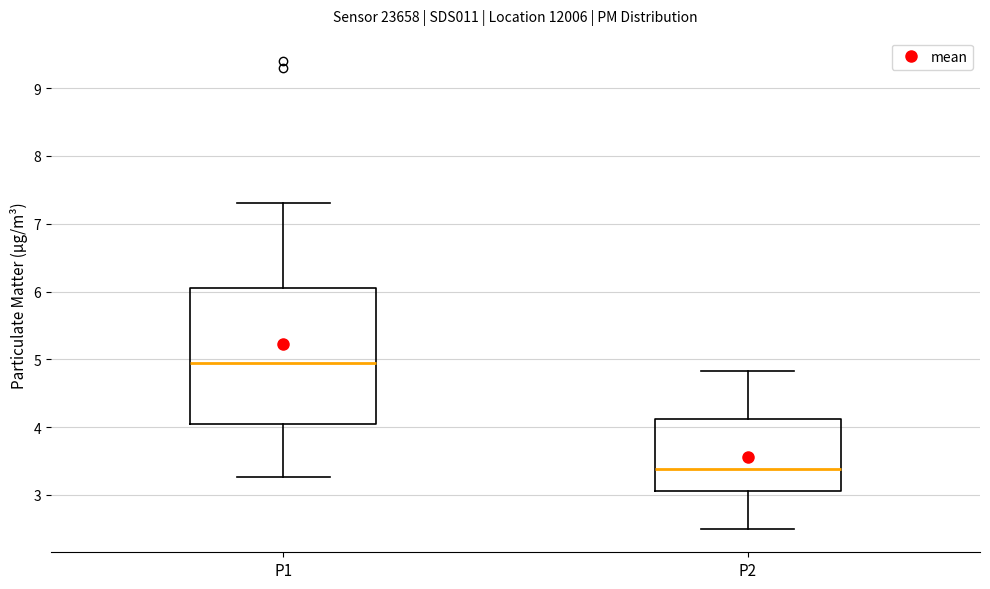

Where is the lower edge of the box for P2 on the y-axis? The values are not printed on the chart, so give them approximately, as read against the axis.

3.1